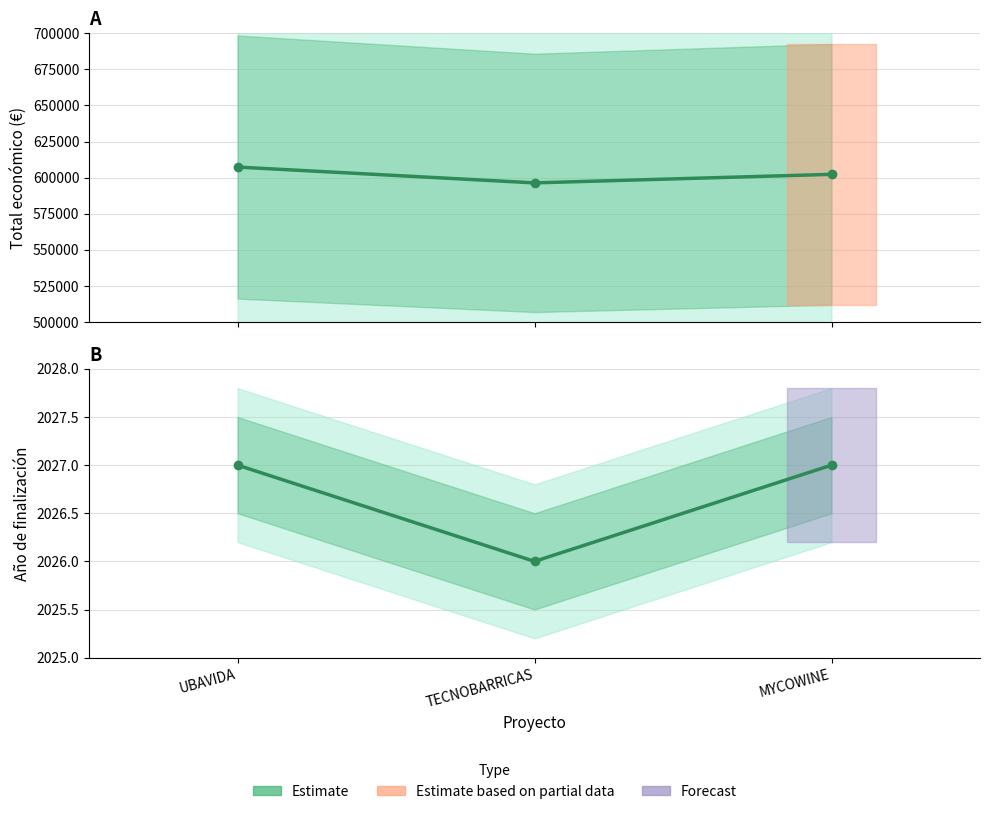

Between TECNOBARRICAS and UBAVIDA, which is larger?

UBAVIDA